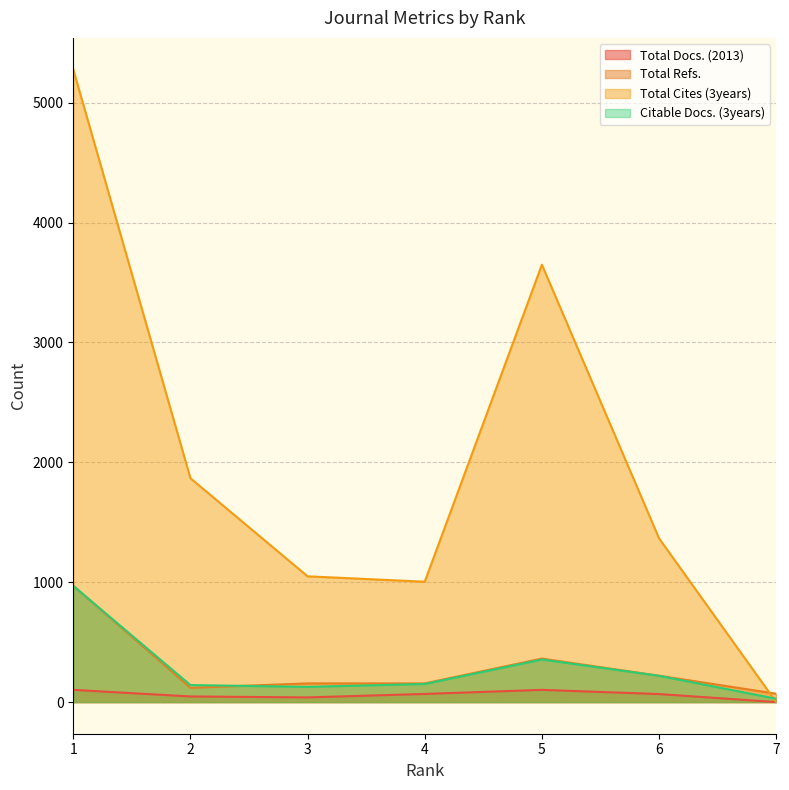

Reading left to right, what are all the values shown in this chart?

Total Docs. (2013): 1=102	2=47	3=39	4=68	5=102	6=67	7=0
Total Refs.: 1=970	2=119	3=156	4=156	5=363	6=220	7=70
Total Cites (3years): 1=5276	2=1867	3=1049	4=1004	5=3648	6=1366	7=0
Citable Docs. (3years): 1=969	2=142	3=127	4=151	5=355	6=219	7=28